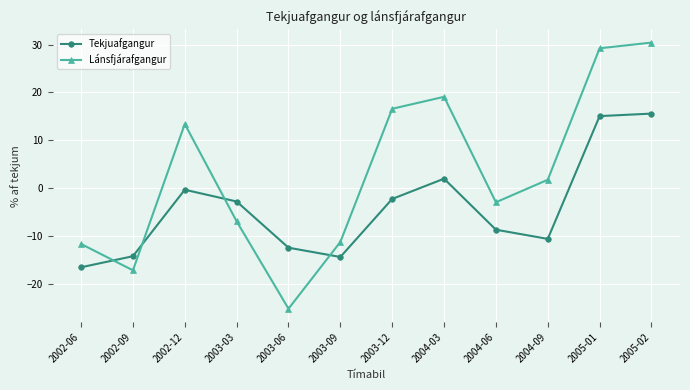

The Tekjuafgangur series shows -21.8 at 2003-06. True or false?

False